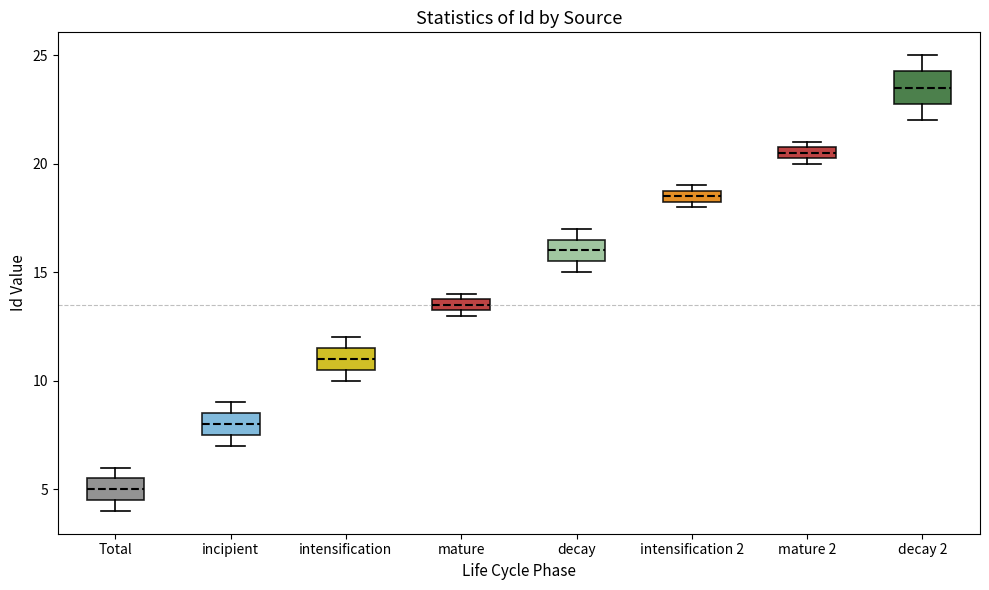

Where does the median line of the box for decay 2 sit on the y-axis? The values are not printed on the chart, so give them approximately, as read against the axis.

23.5